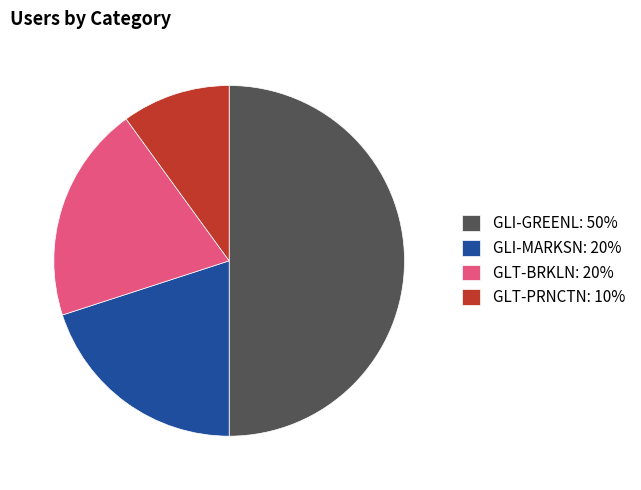

Is GLT-BRKLN: 20% the majority of the pie?

No